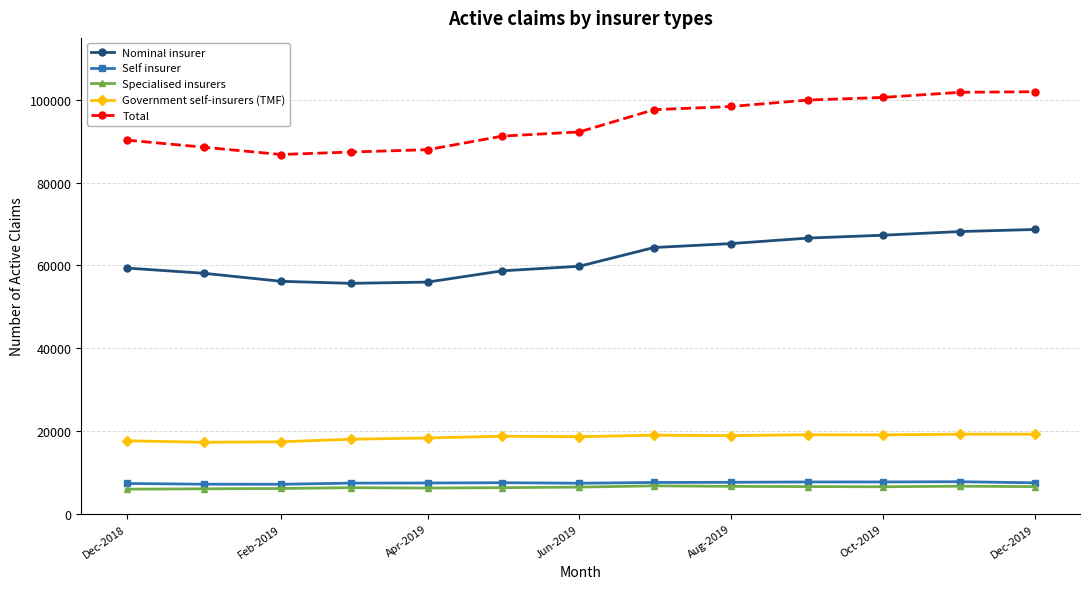

True or false: Total and Self insurer intersect in this chart.

False